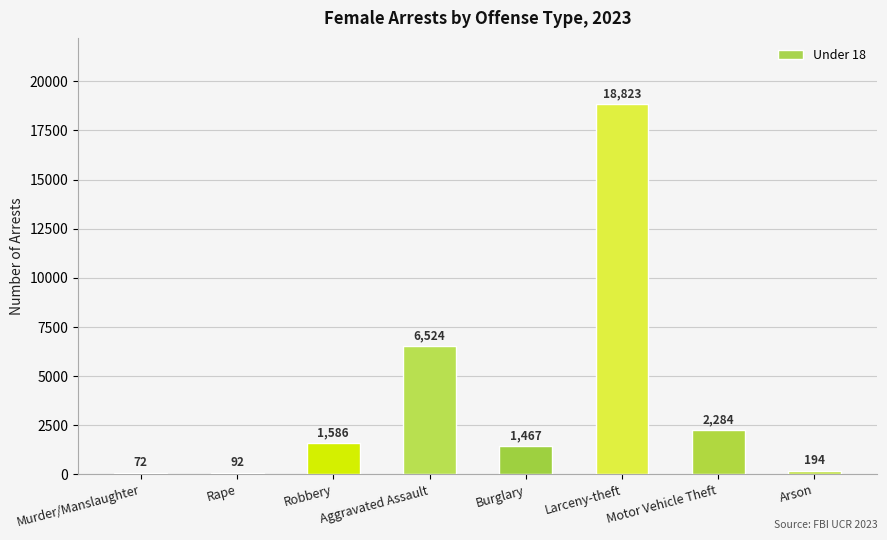

How many bars are there in total?

8